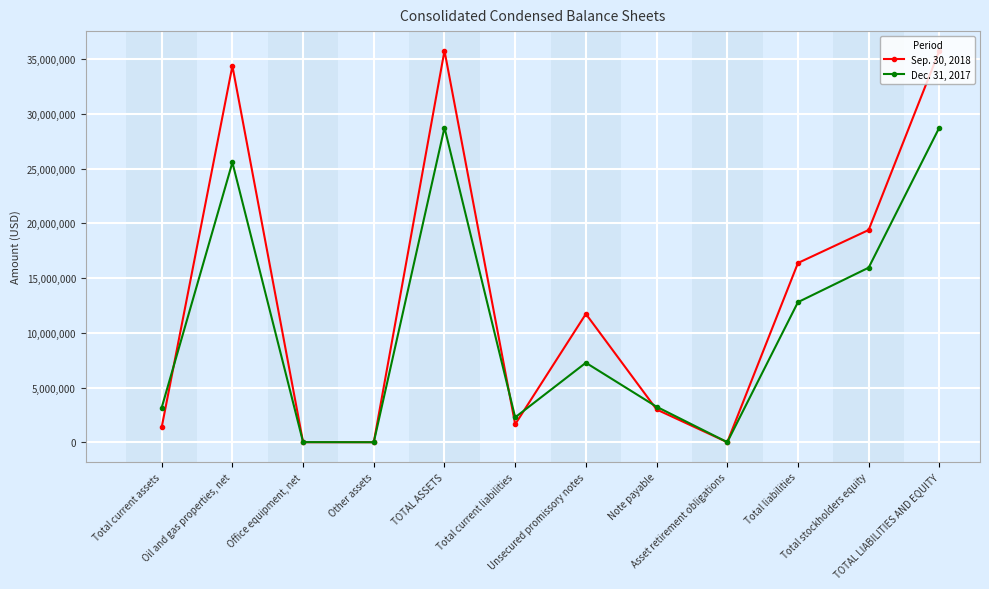

Rank the series by their maximum value, from highest to lowest.

Sep. 30, 2018, Dec. 31, 2017